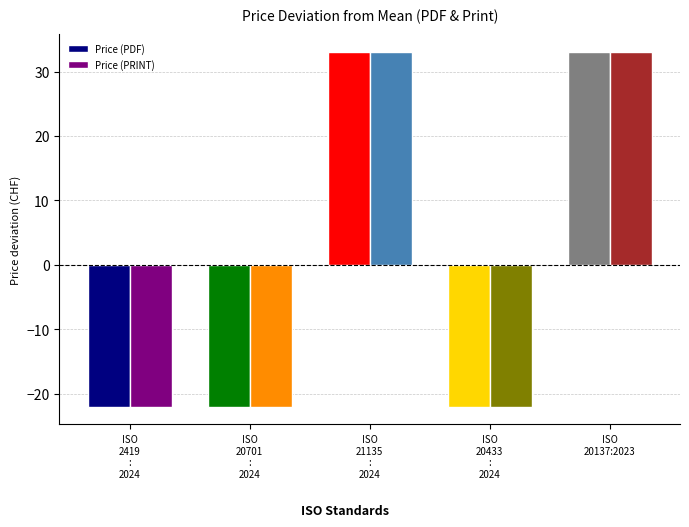

What is the maximum value for Price (PDF)?

33